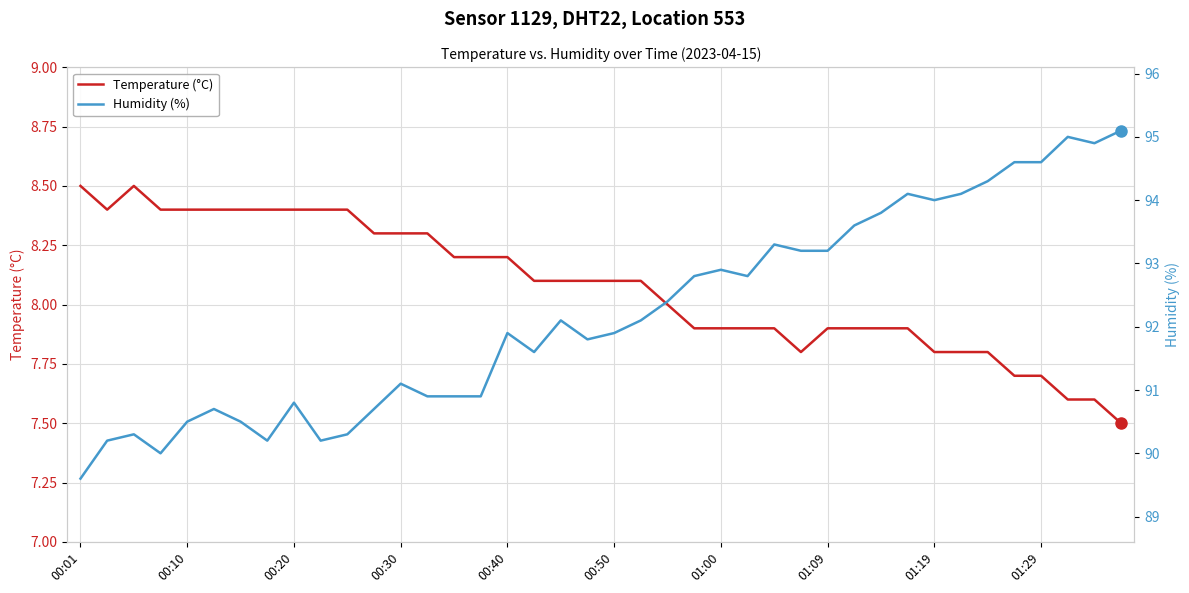

How many data points does each series have?

40